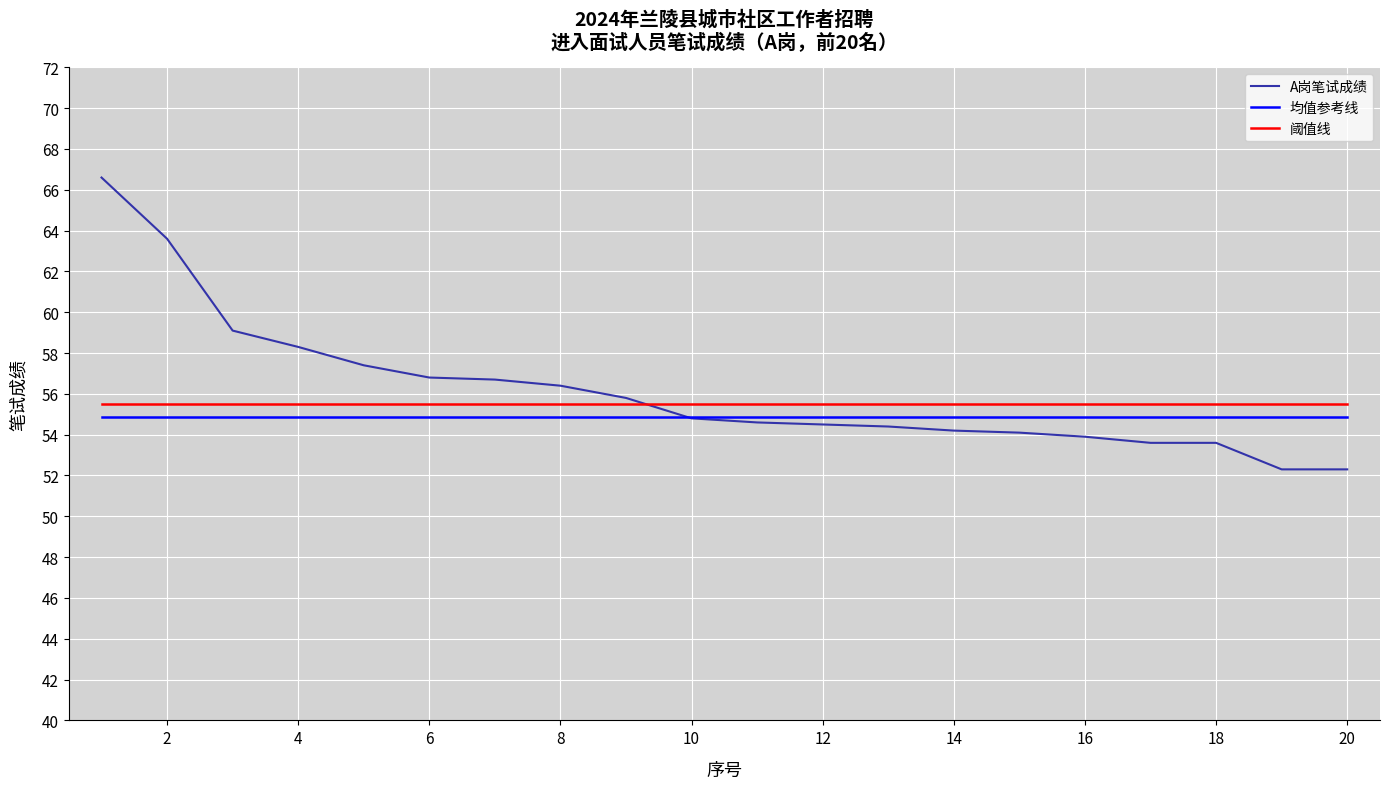

What is the maximum value shown in the chart?

66.6